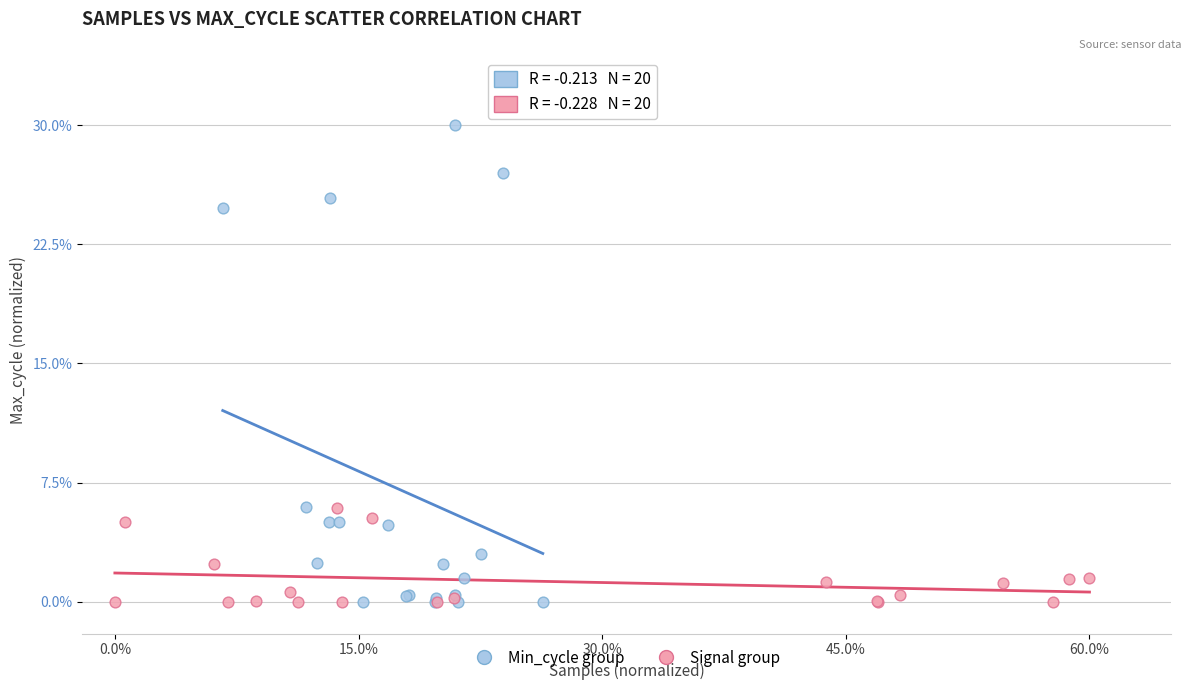

What are all the series names shown in the legend?

Min_cycle group, Signal group